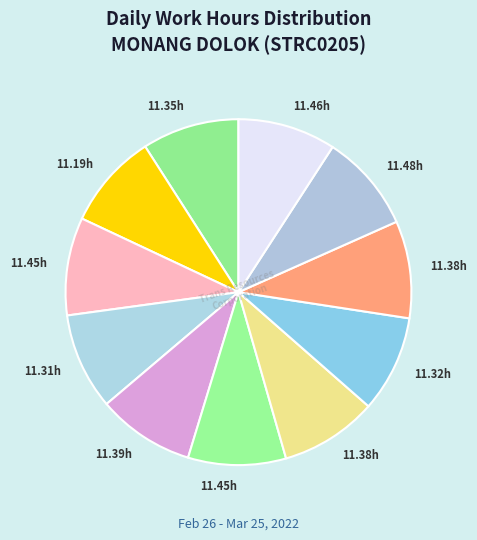

Count the number of slices in the pie.

11